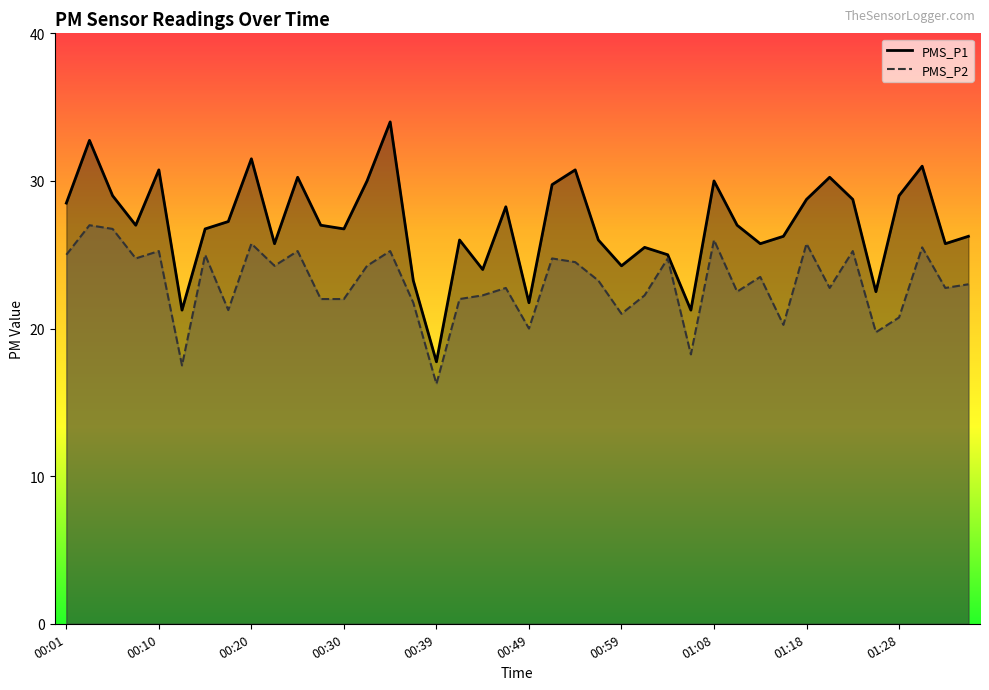

What is the label of the 32nd point from the left?

01:16